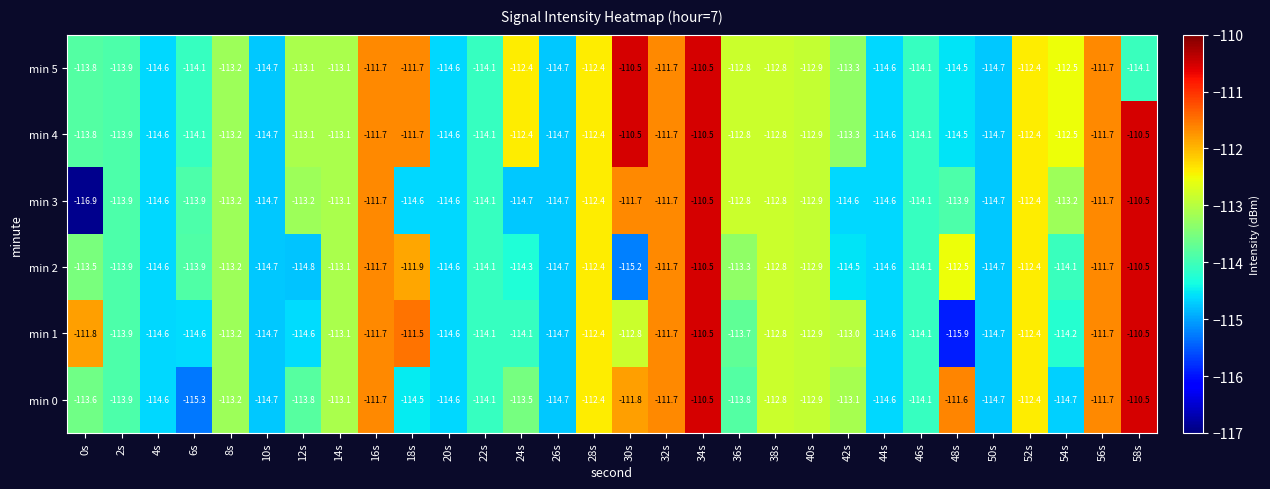

How many distinct data groups are displayed?

6